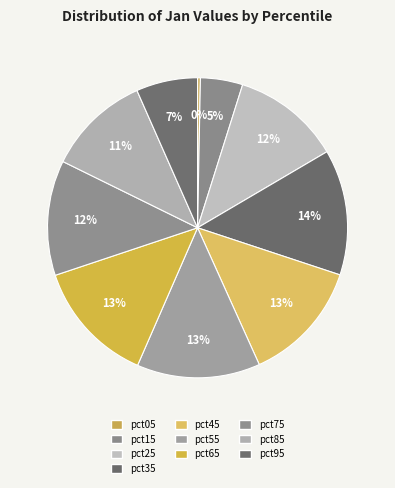

What is the change in value from pct15 to pct25?

+0.2